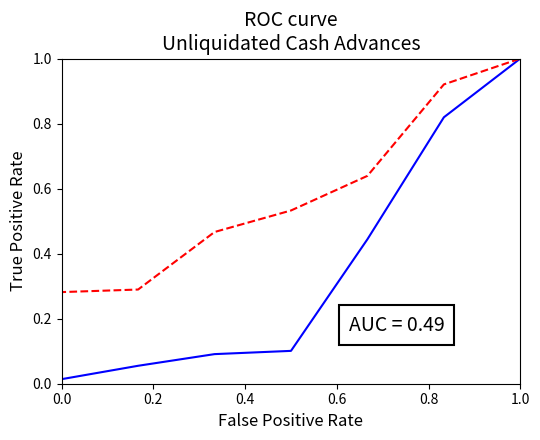

Is the value of 1-30 days (Current) at 0.6 greater than the value of Above 3 years (Past Due) at 0.0?

Yes